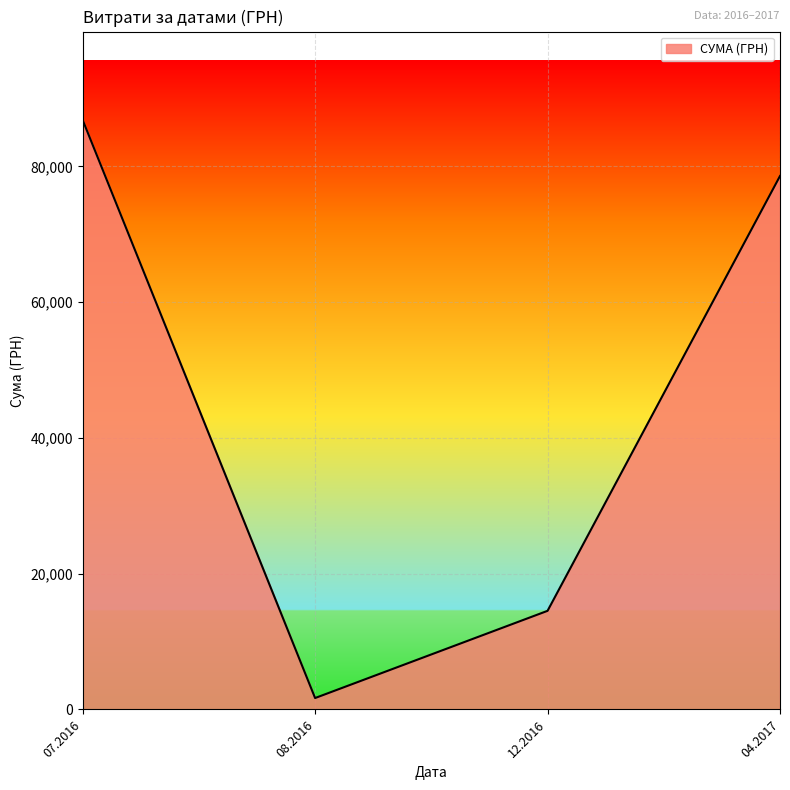

How many series are shown in this chart?

1